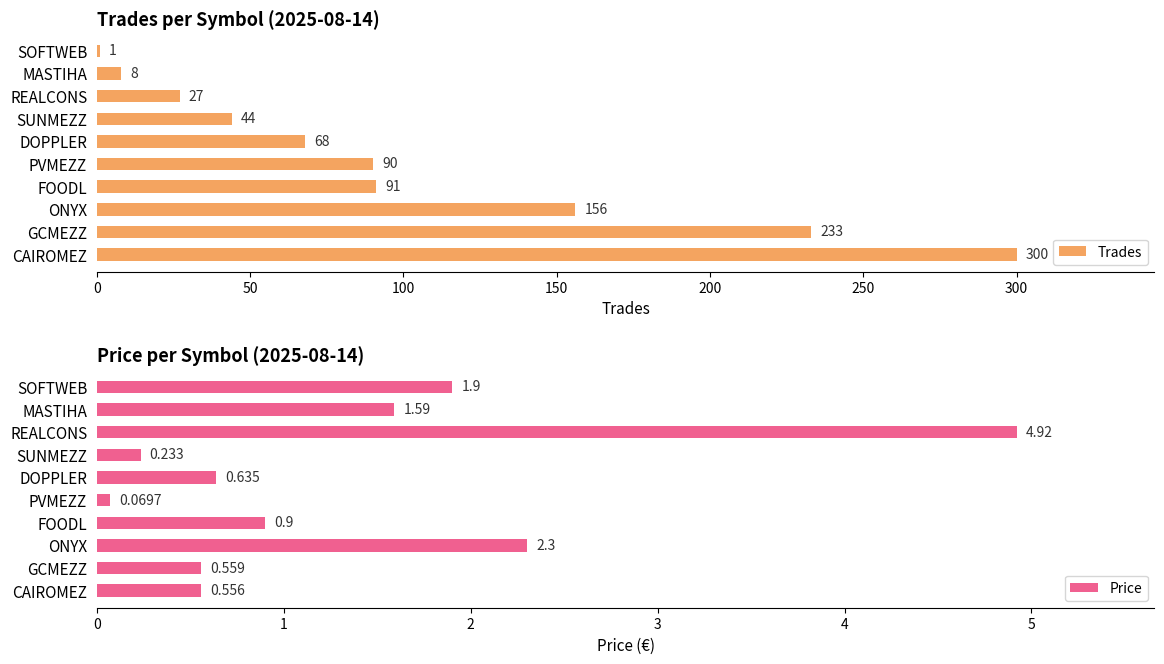

List the series in order of their peak value, lowest first.

Price, Trades